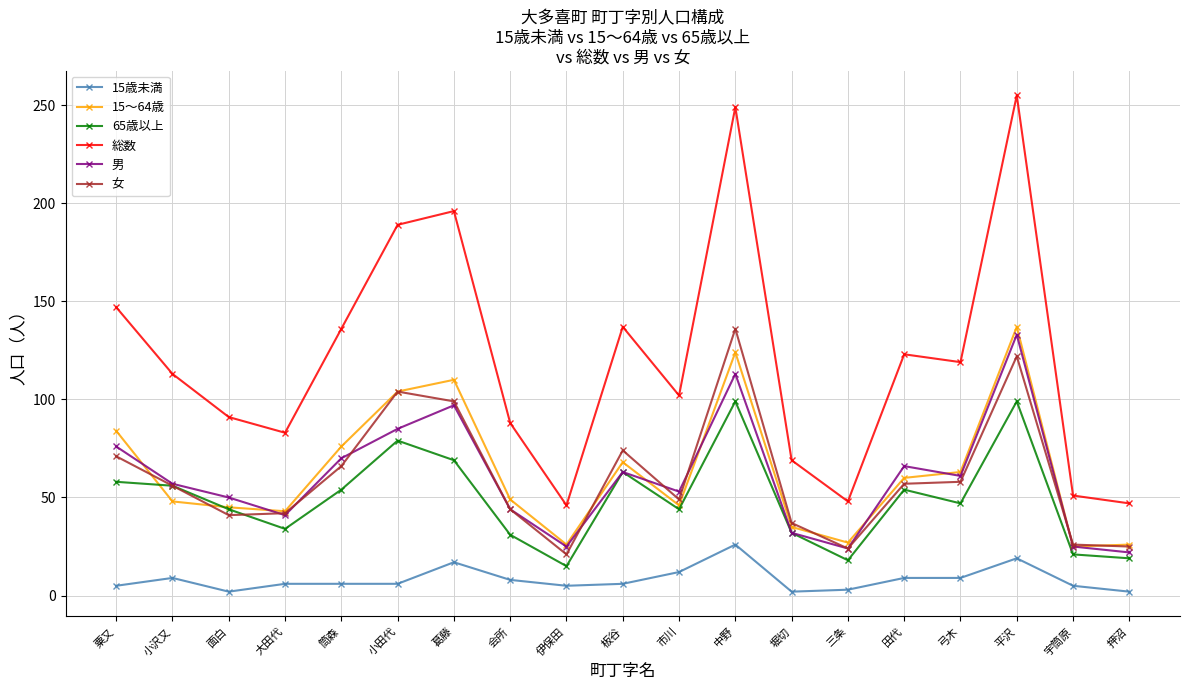

True or false: 15歳未満 and 65歳以上 cross at least once.

False